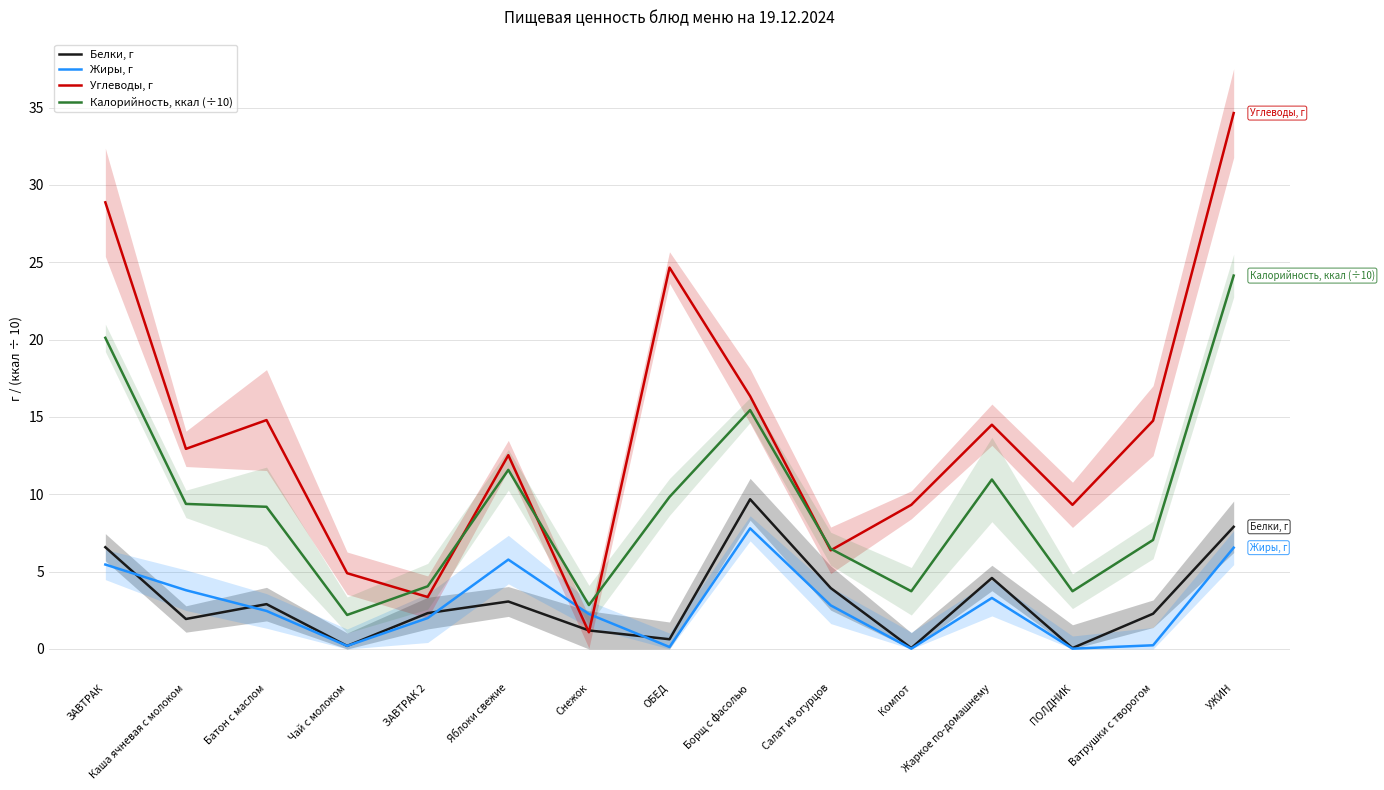

How many values in the Калорийность, ккал (÷10) series are below 9?

7